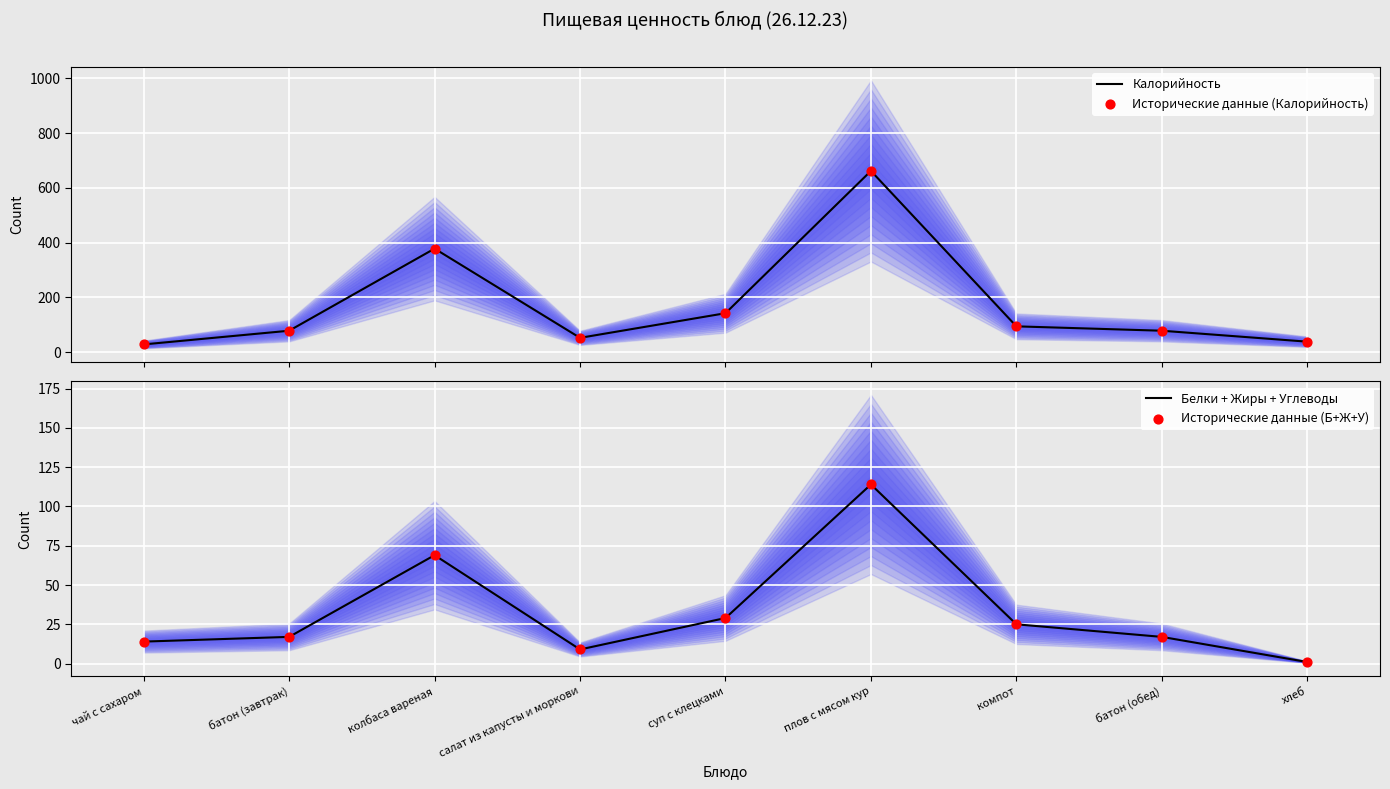

Is the value of Белки + Жиры + Углеводы at батон (завтрак) greater than the value of Исторические данные (Калорийность) at компот?

No